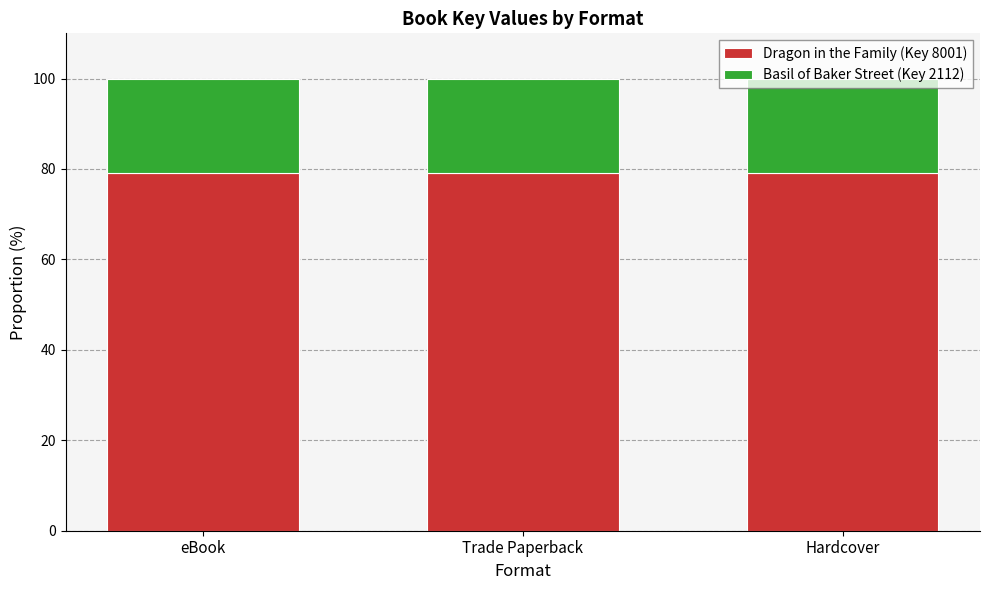

What is the minimum value for Dragon in the Family (Key 8001)?

79.1